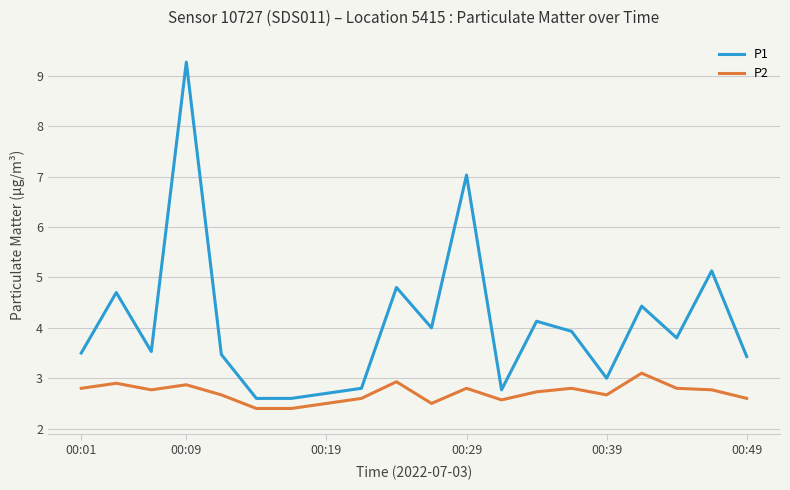

Which series has the largest range (max minus min)?

P1